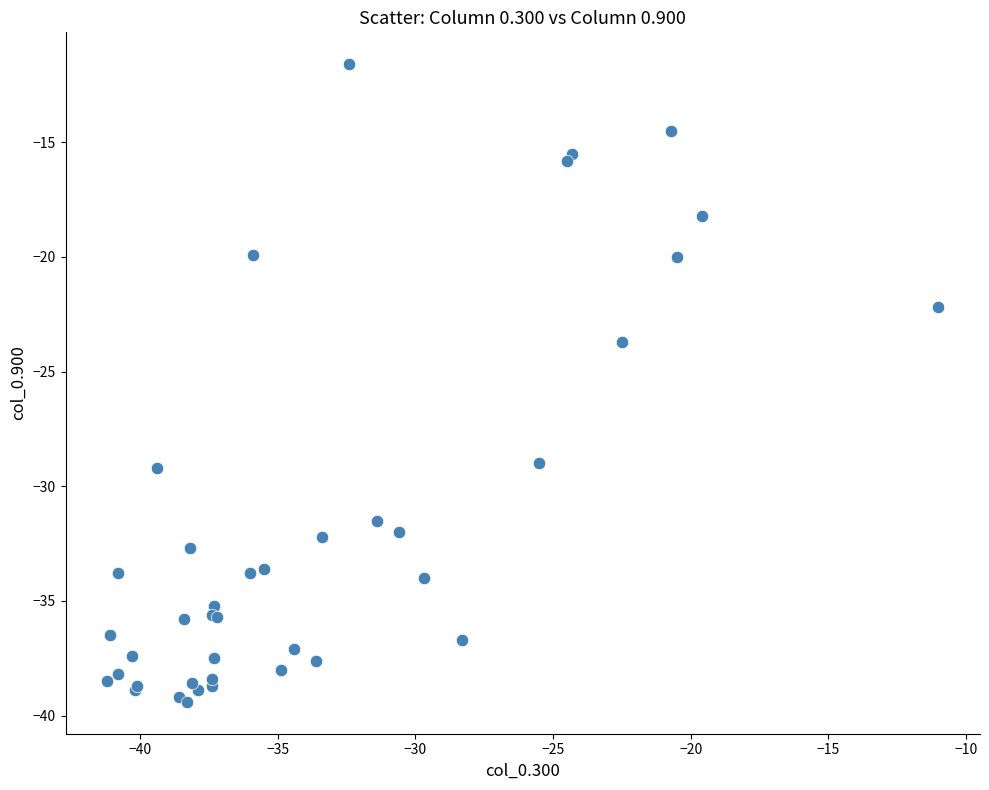

What Y value in the scatter plot is closest to -25?

-23.7